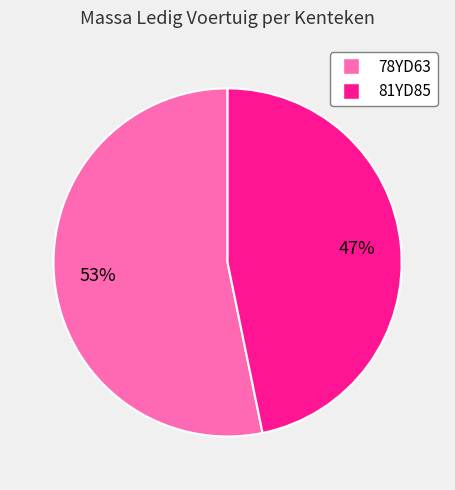

Approximately how many times larger is the value at 78YD63 compared to 81YD85?

1.1